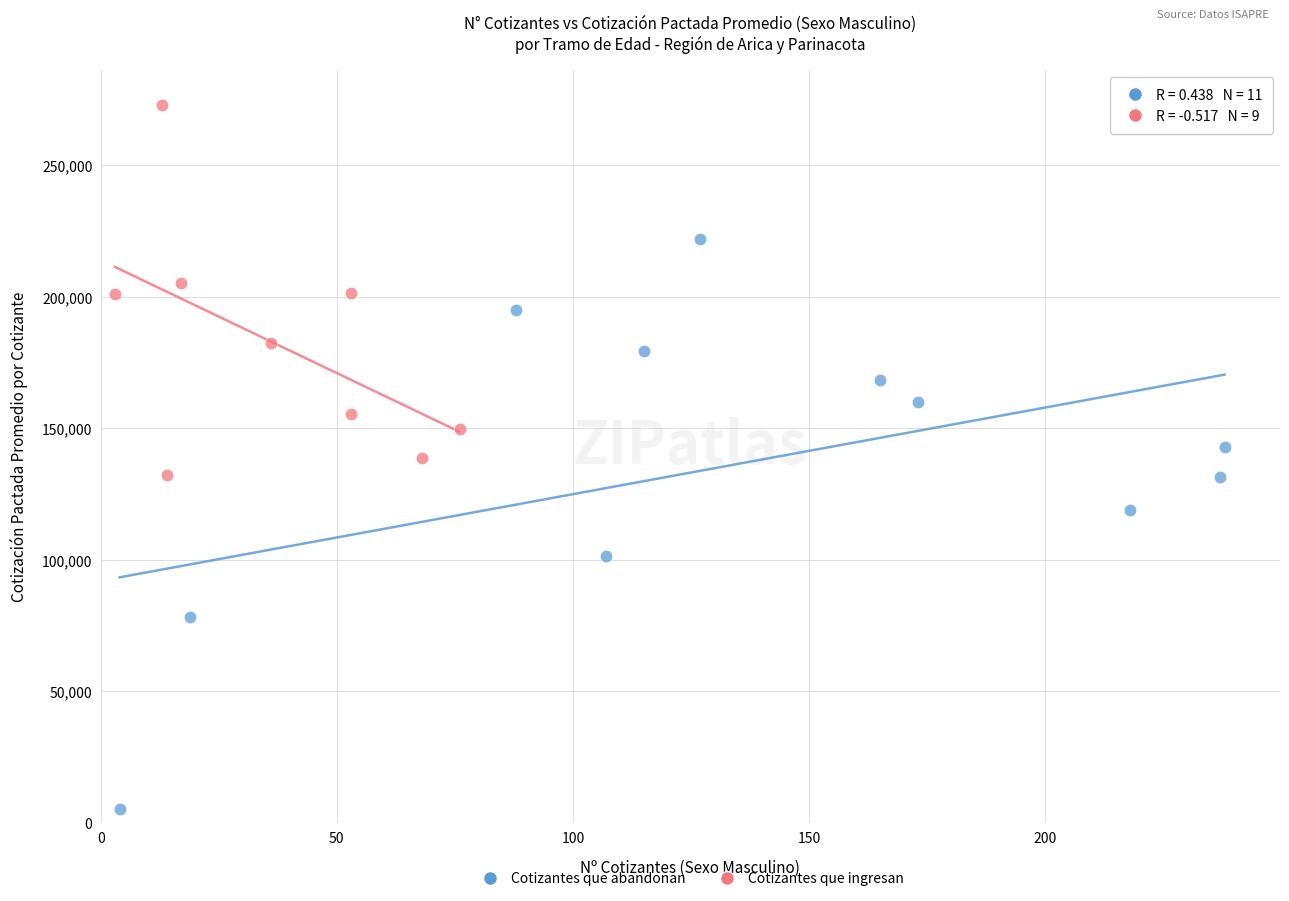

Which series contains the highest Y value?

Cotizantes que ingresan